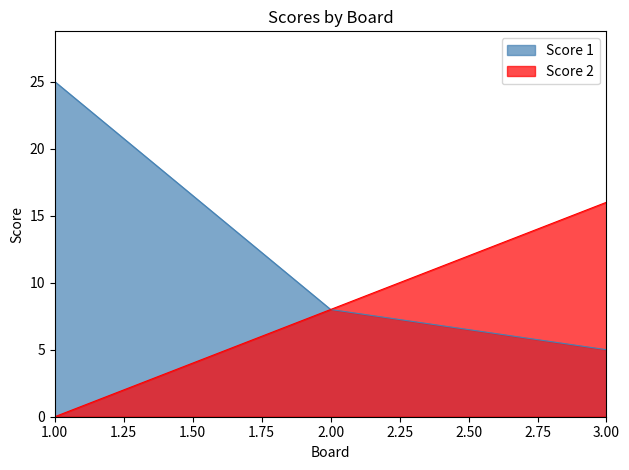

What is the difference between the maximum and minimum values in the Score 2 series?

16